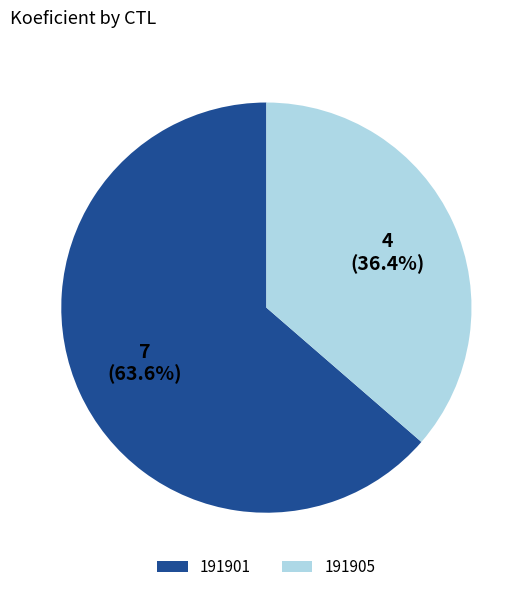

What percentage is the 191901 slice, to the nearest percent?

64%